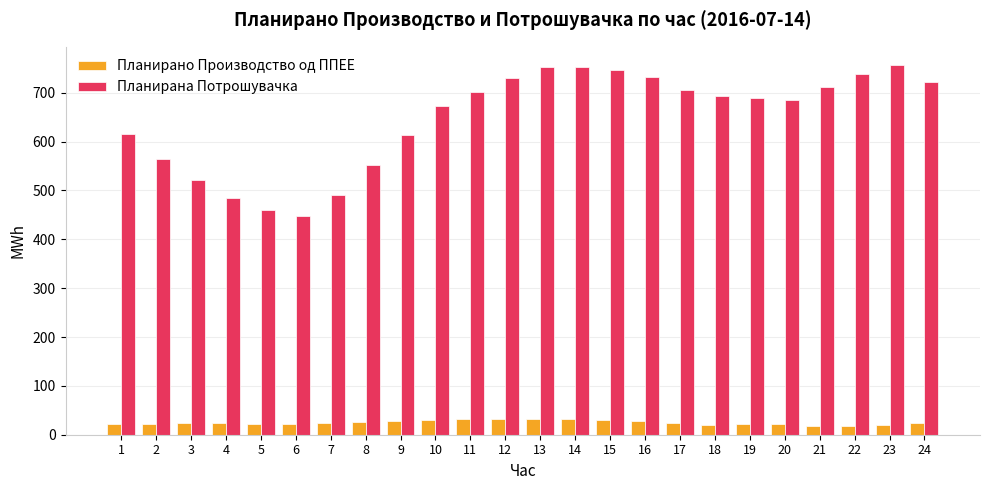

Which series has the widest spread of values?

Планирана Потрошувачка